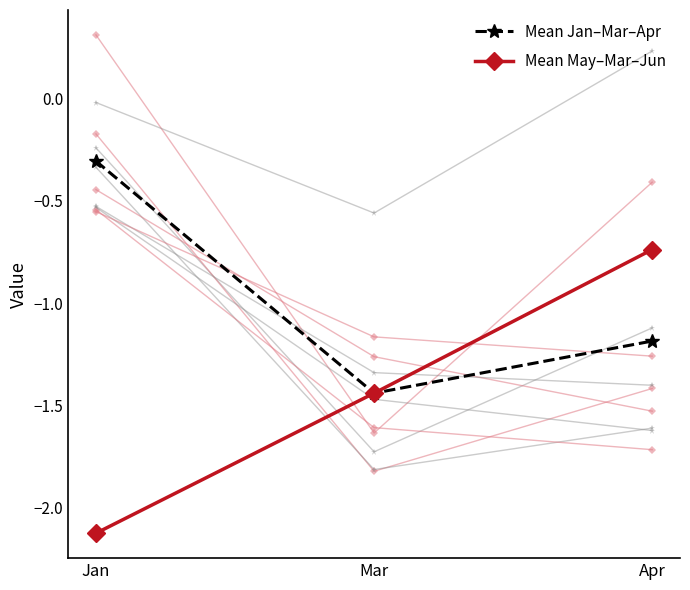

What is the sum of all Mean May–Mar–Jun values?

-4.3